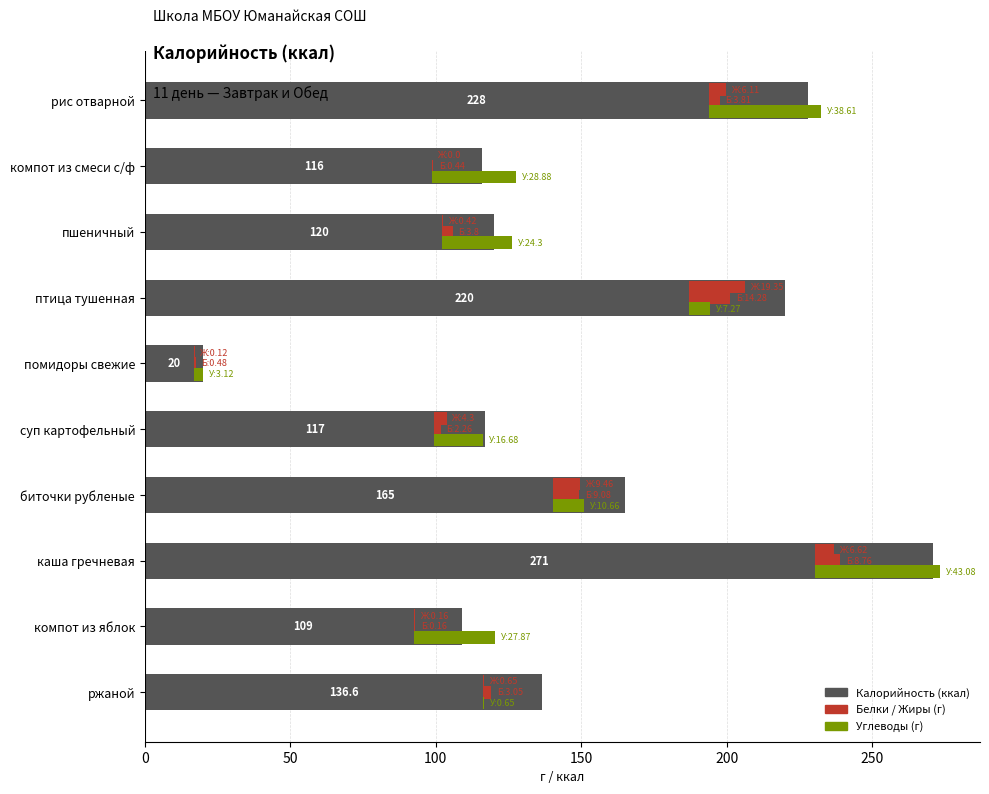

Which series has the largest total across all categories?

Калорийность